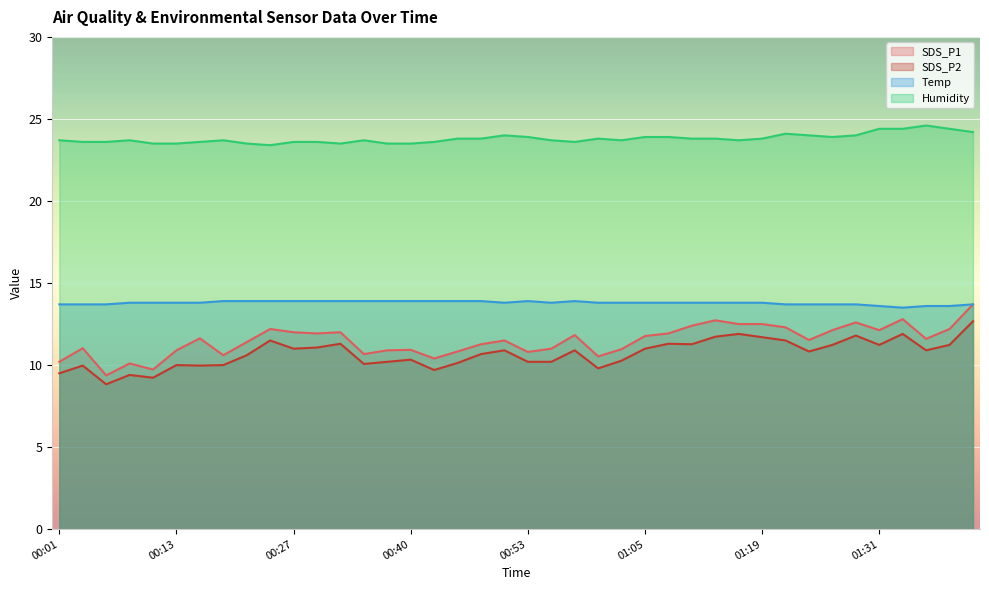

How many lines are shown in the chart?

4